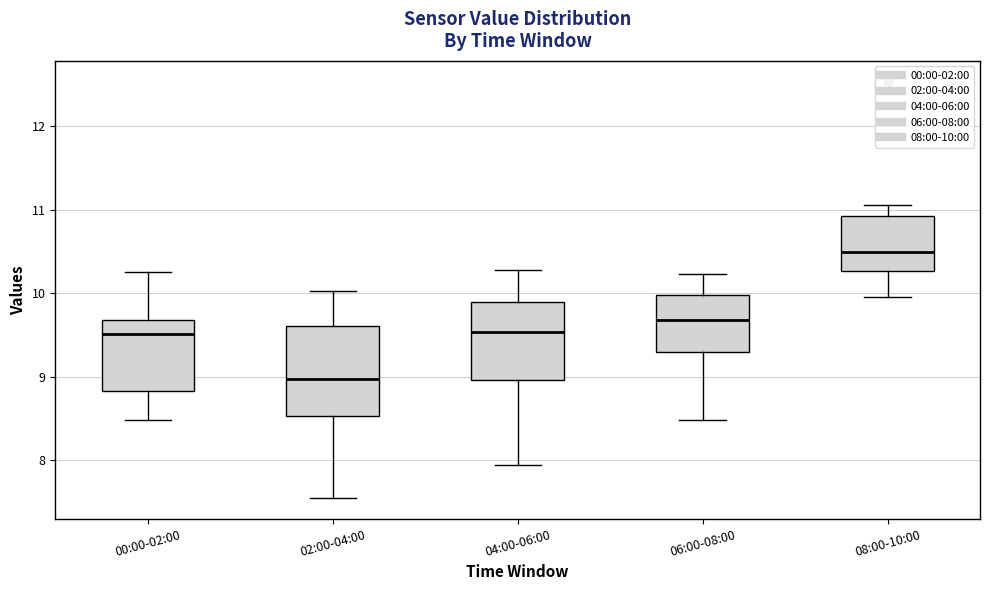

Which box has the lowest median line?

02:00-04:00